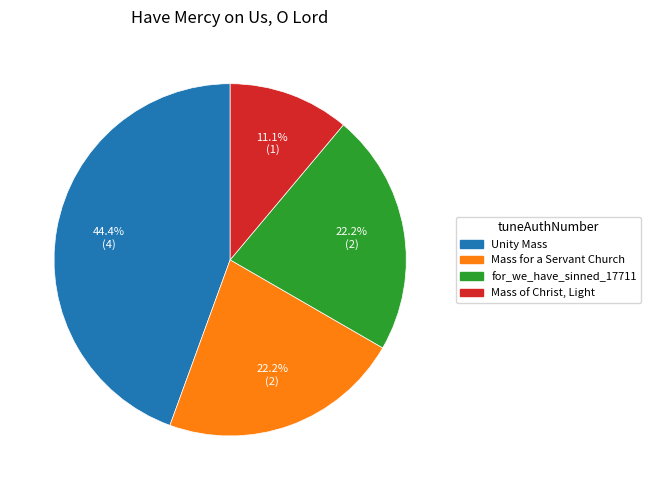

Does any single category account for the majority?

No